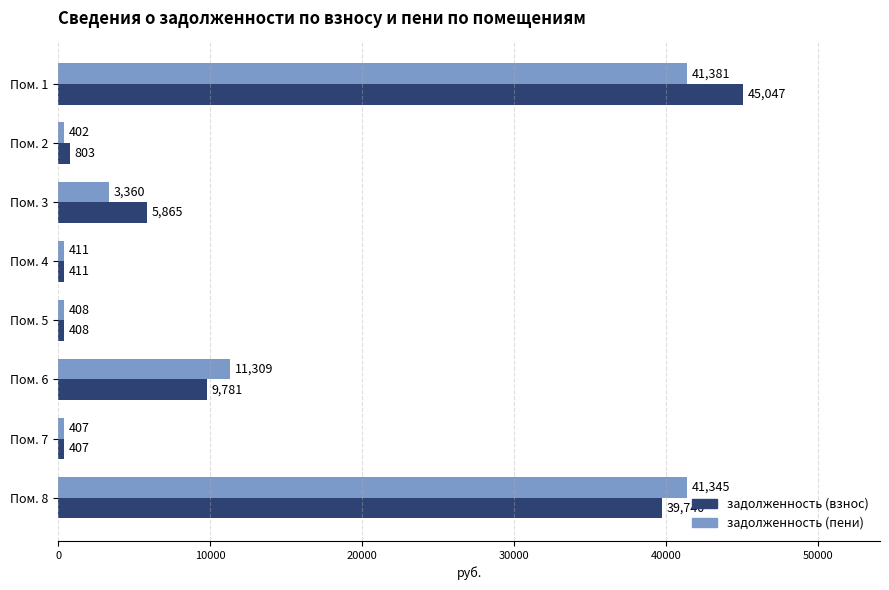

Which series has the largest range (max minus min)?

задолженность (взнос)